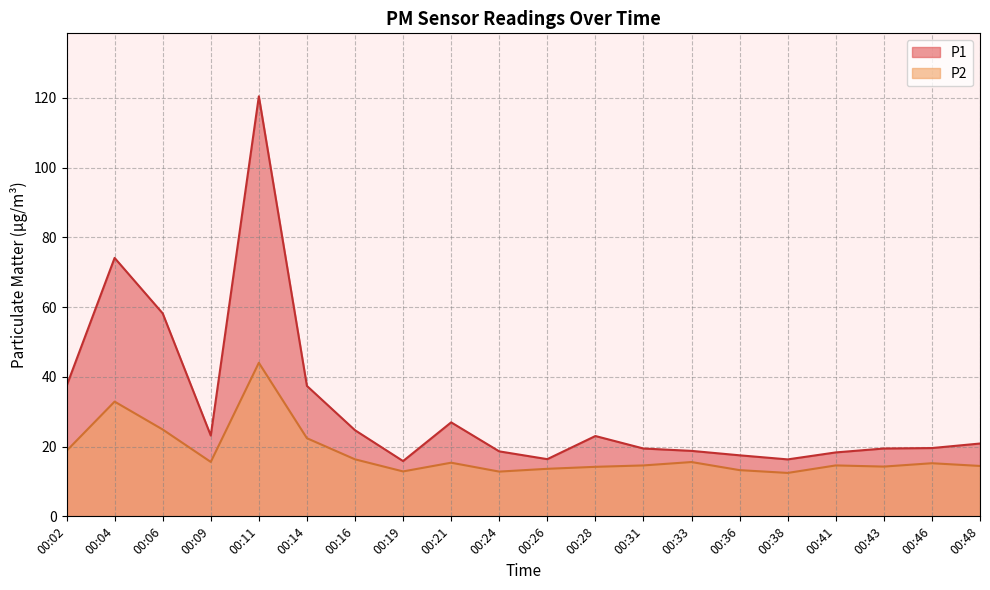

True or false: P1 and P2 intersect in this chart.

False